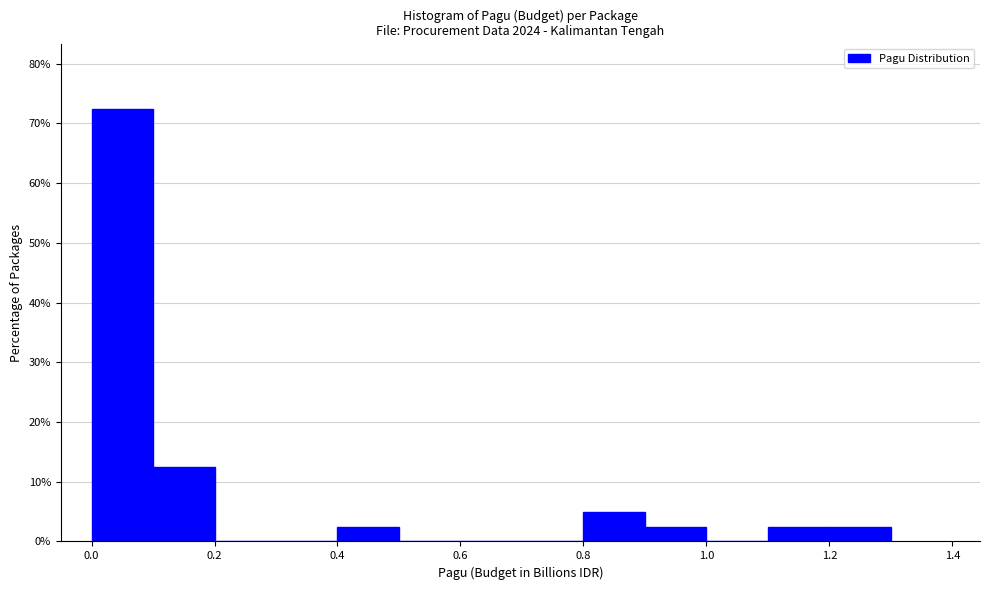

Reading left to right, list every bar in this chart as the range it spans on the x-axis followed by its height. The values are not printed on the chart, so give them approximately, as read against the axis.

0.0 to 0.1: 73
0.1 to 0.2: 13
0.2 to 0.3: 0
0.3 to 0.4: 0
0.4 to 0.5: 3
0.5 to 0.6: 0
0.6 to 0.7: 0
0.7 to 0.8: 0
0.8 to 0.9: 5
0.9 to 1.0: 3
1.0 to 1.1: 0
1.1 to 1.2: 3
1.2 to 1.3: 3